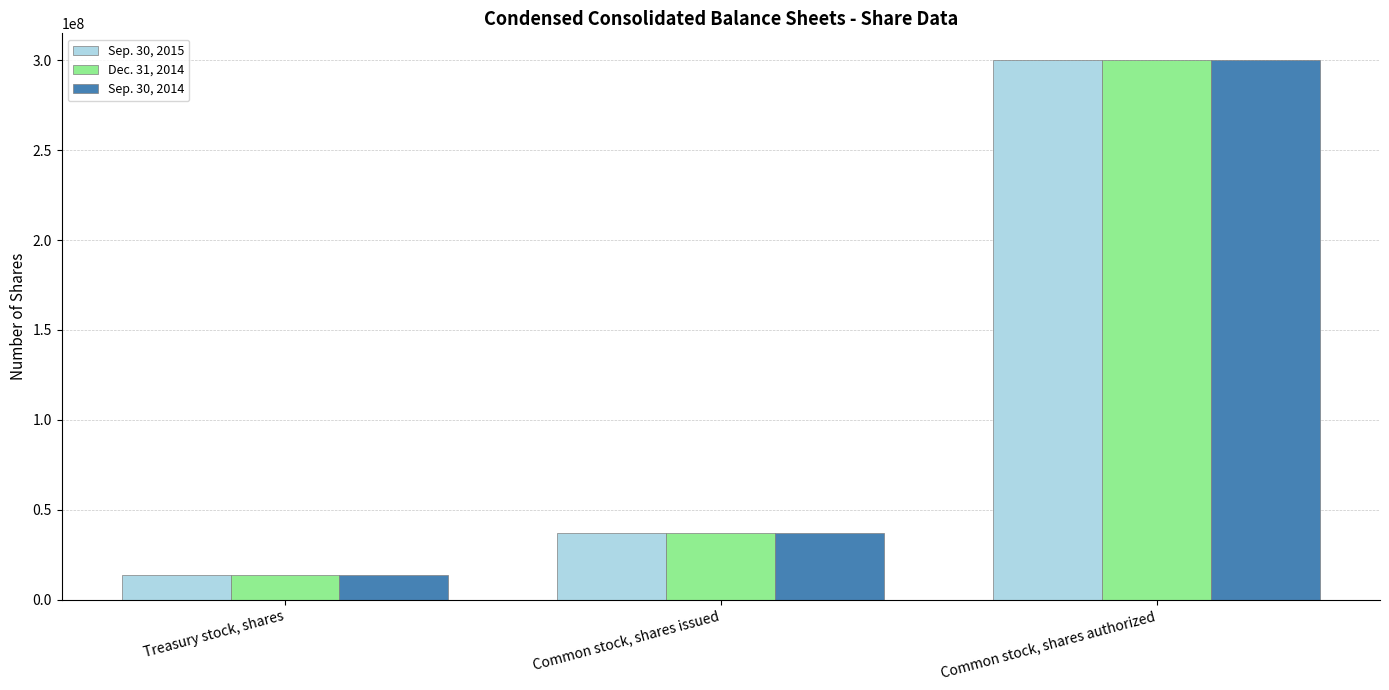

Does the chart contain stacked bars?

No